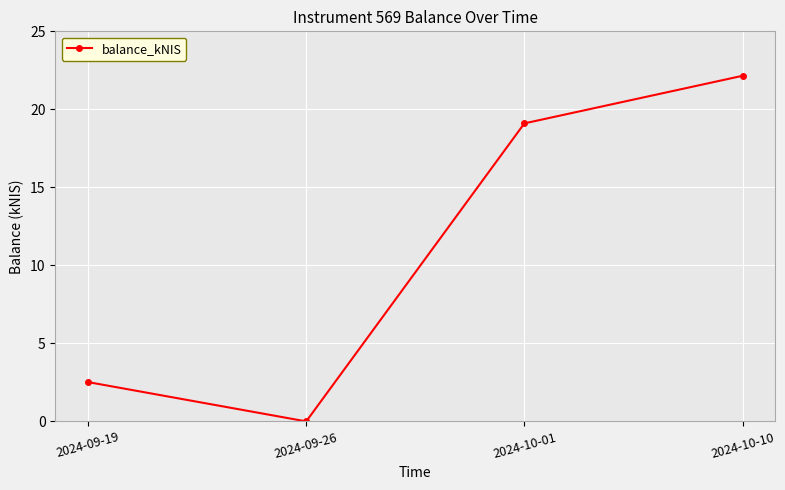

What is the average value?

10.9